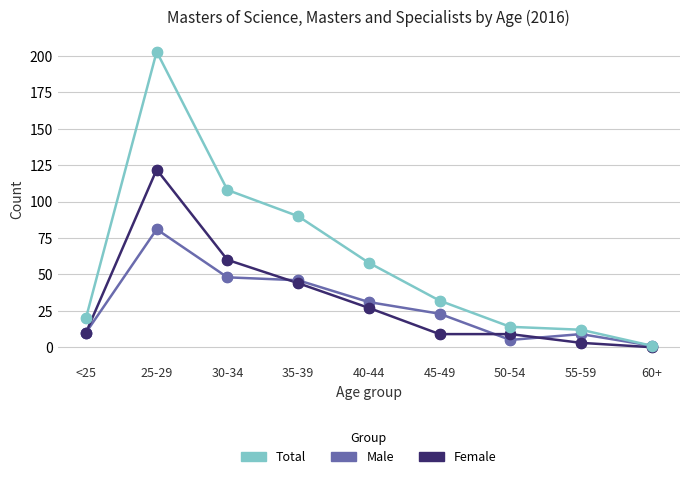

At which category is the sum across all series the highest?

25-29